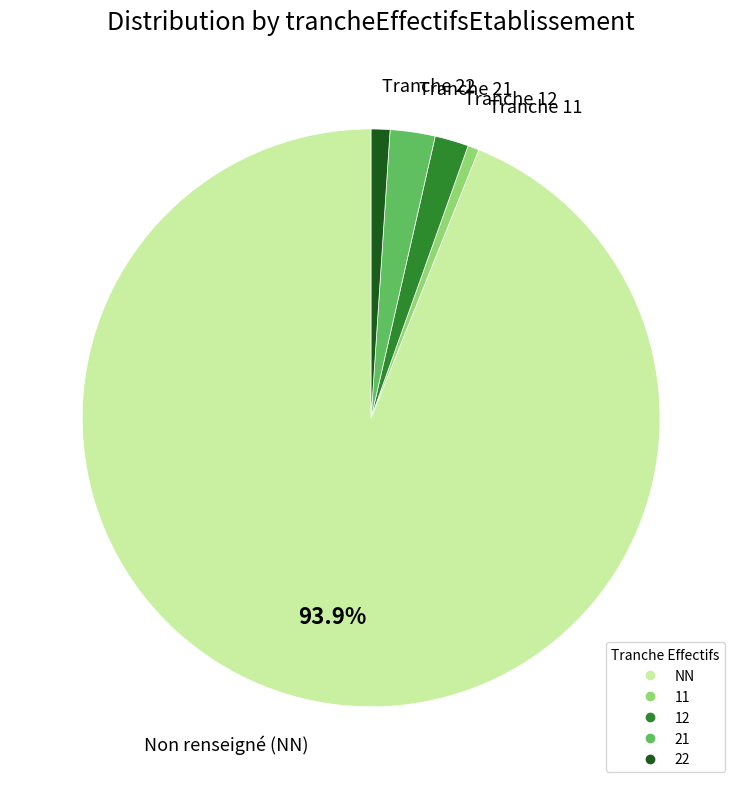

What is the ratio of the value at 11 to the value at 22?

0.6